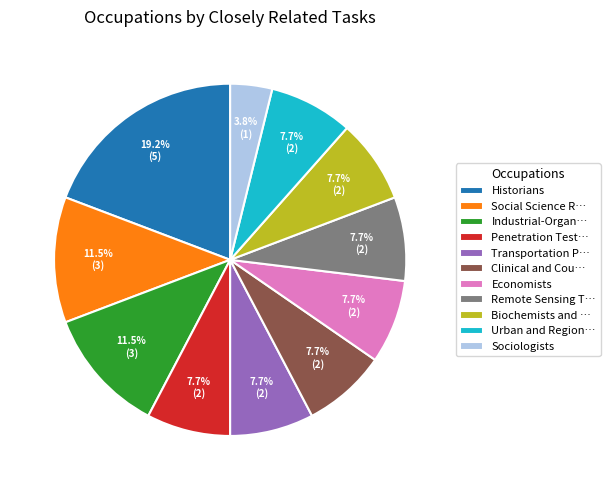

What is the ratio of the value at Penetration Test… to the value at Transportation P…?

1.0